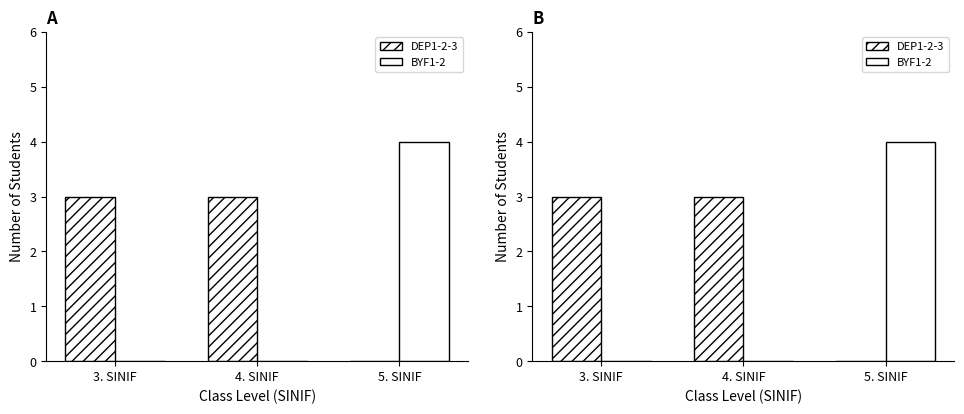

What is the average value of the DEP1-2-3 series?

2